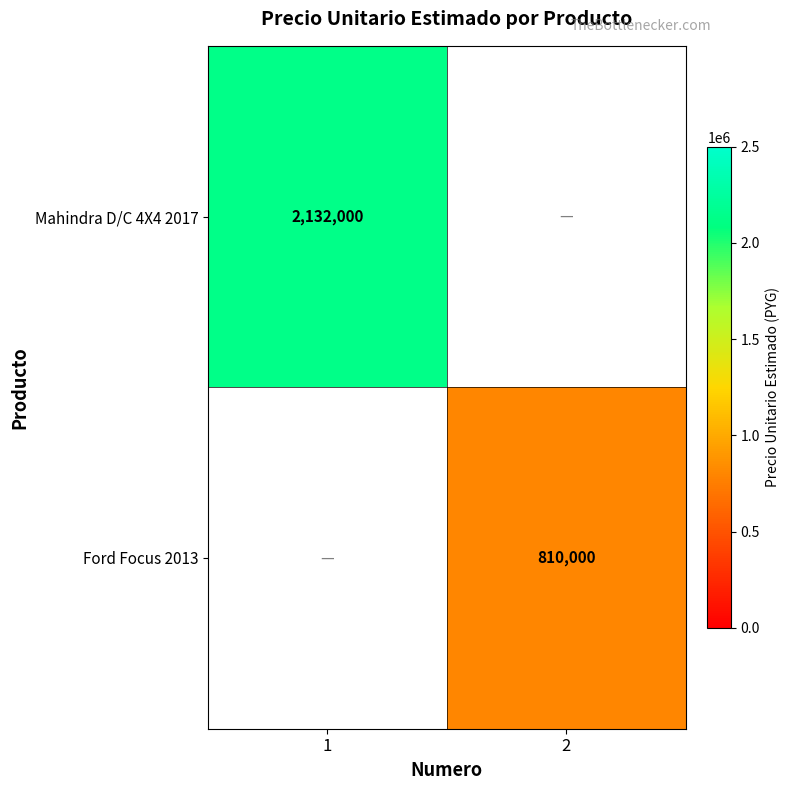

Is it true that Mahindra D/C 4X4 2017 equals 3105942 at 1?

False